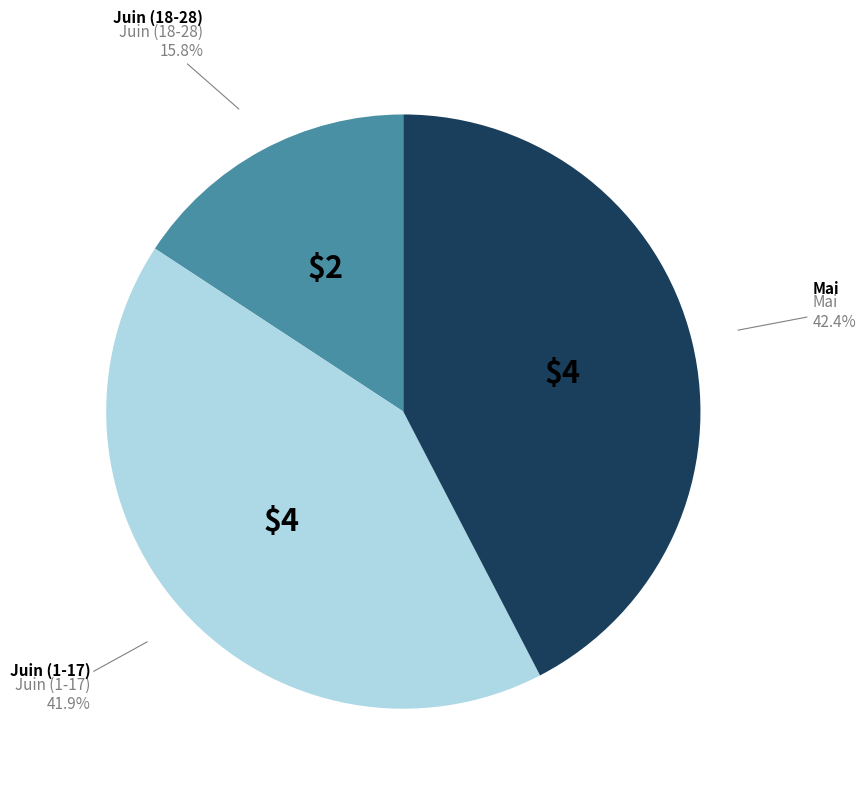

Which category has the biggest portion of the pie?

Mai